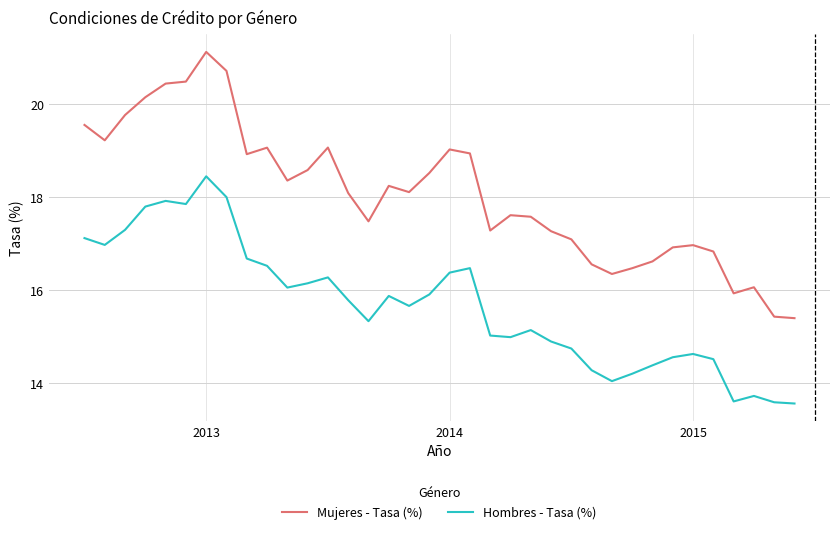

What is the difference between the maximum and minimum values in the Hombres - Tasa (%) series?

4.9